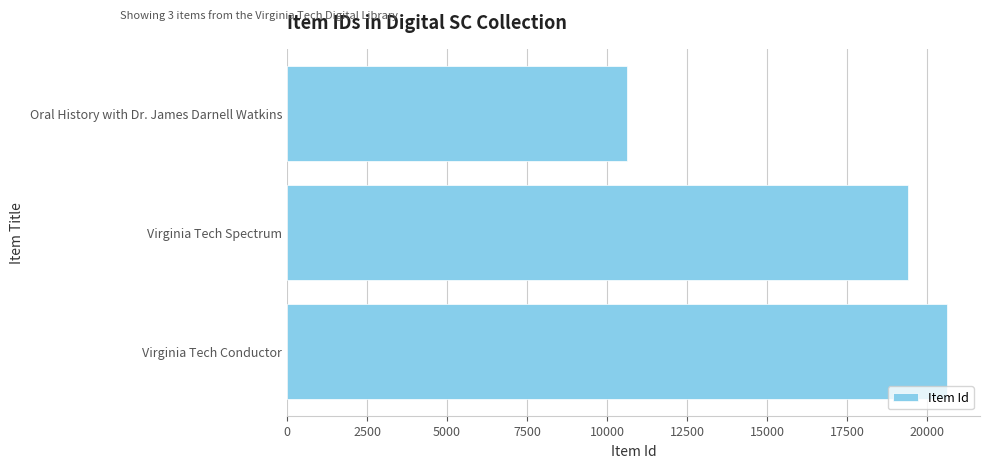

What is the difference between the values at Virginia Tech Conductor and Oral History with Dr. James Darnell Watkins?

9991